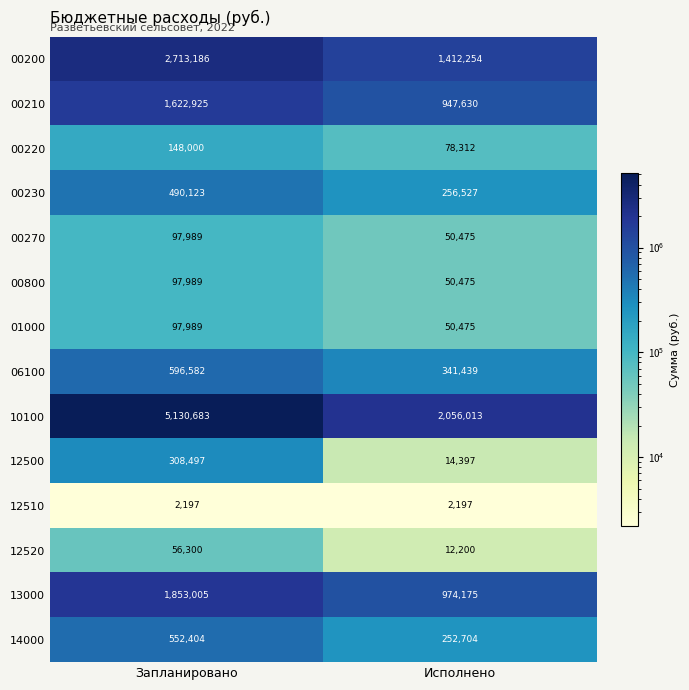

Reading left to right, what are all the values shown in this chart?

00200: Запланировано=2713186	Исполнено=1412254
00210: Запланировано=1622925	Исполнено=947630
00220: Запланировано=148000	Исполнено=78312
00230: Запланировано=490123	Исполнено=256527
00270: Запланировано=97989	Исполнено=50475
00800: Запланировано=97989	Исполнено=50475
01000: Запланировано=97989	Исполнено=50475
06100: Запланировано=596582	Исполнено=341439
10100: Запланировано=5130683	Исполнено=2056013
12500: Запланировано=308497	Исполнено=14397
12510: Запланировано=2197	Исполнено=2197
12520: Запланировано=56300	Исполнено=12200
13000: Запланировано=1853005	Исполнено=974175
14000: Запланировано=552404	Исполнено=252704